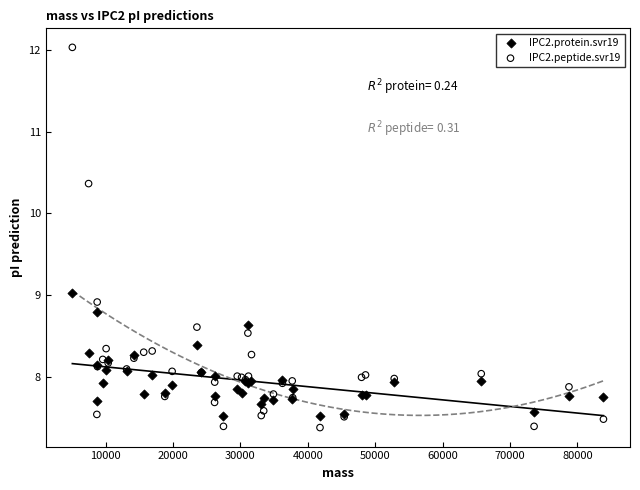

Which series has the widest spread of Y values?

IPC2.peptide.svr19